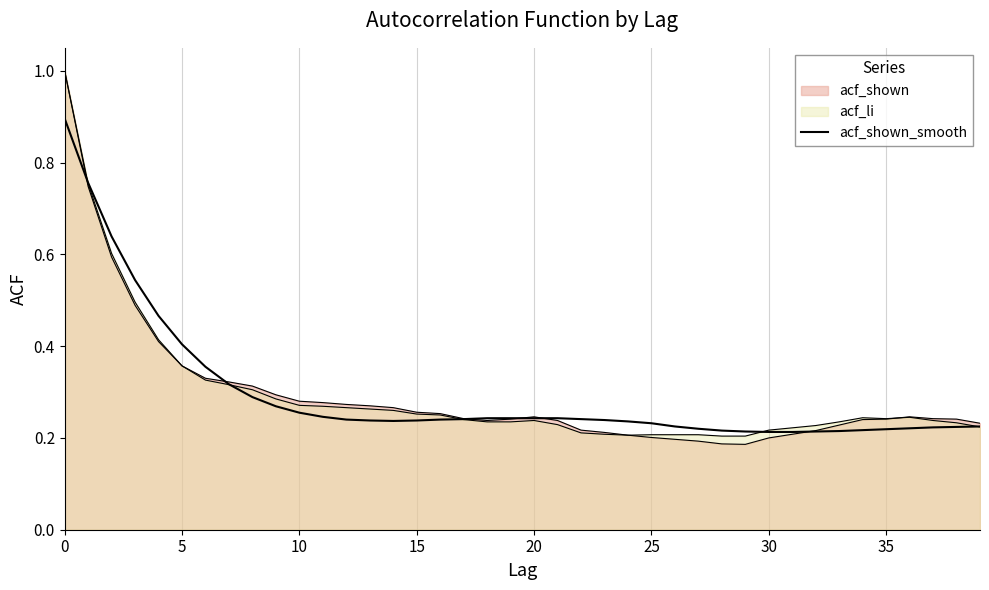

Is it true that the value at 10 is 0.4?

False